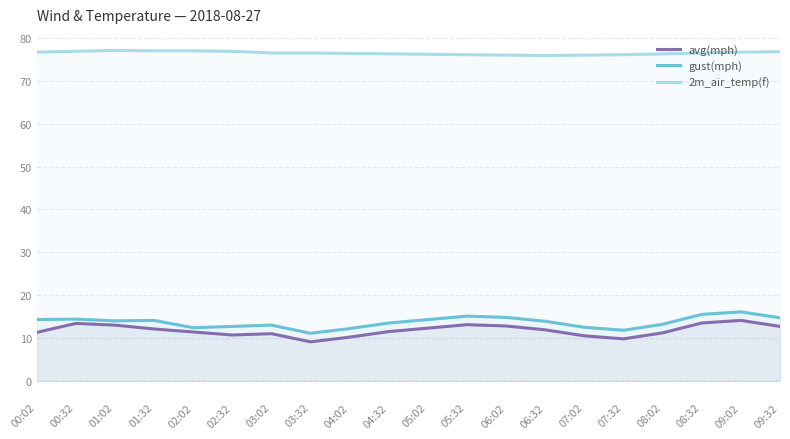

What is the value of the gust(mph) point at the 19th from the left?

16.1